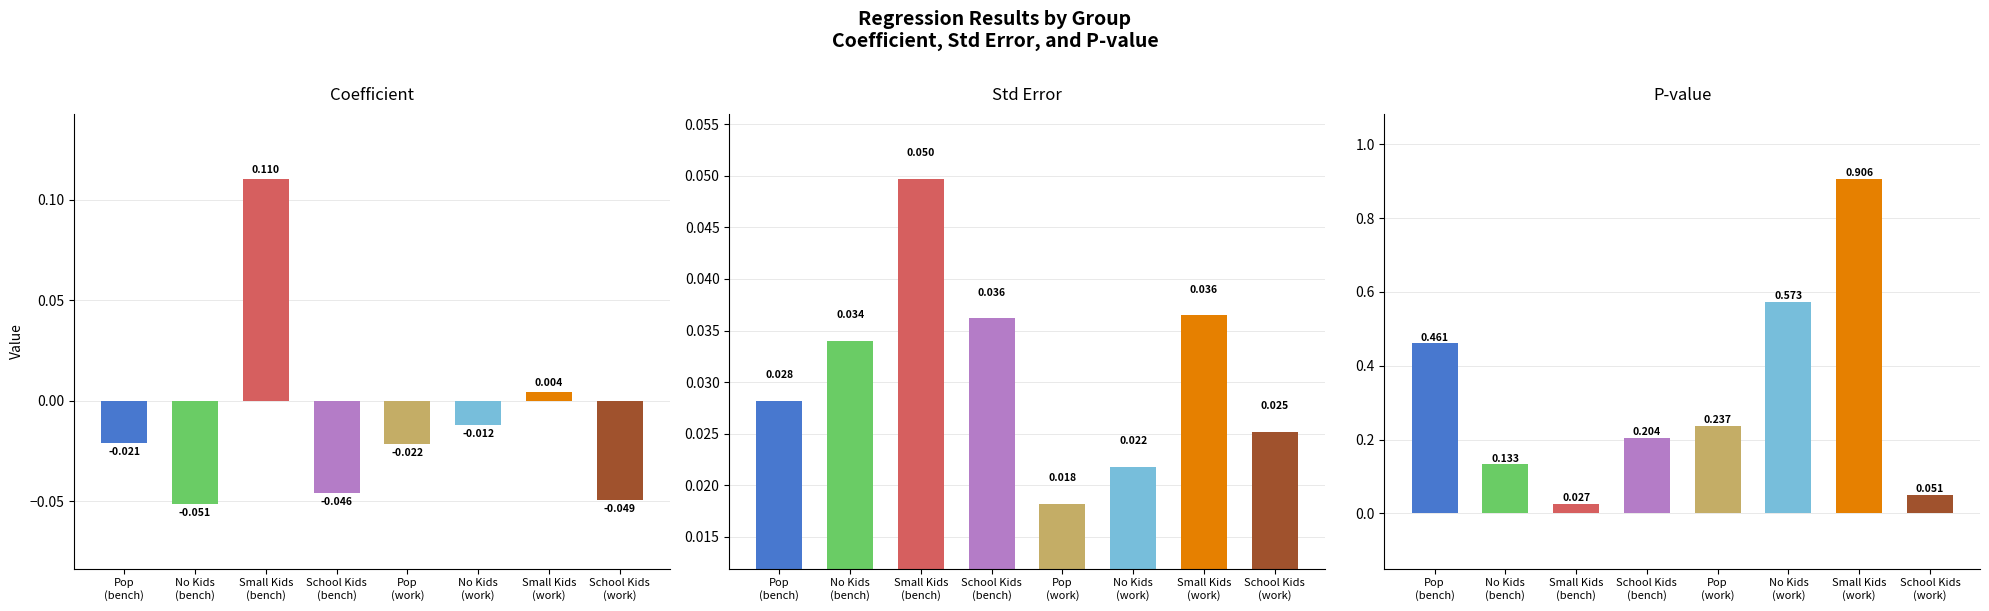

At which category does the chart reach its minimum across all series?

No Kids
(bench)